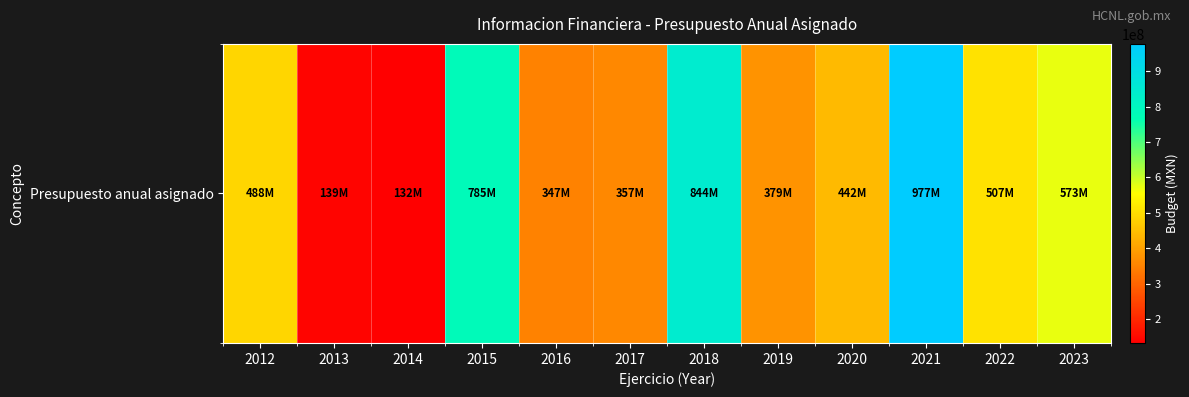

Reading right to left, extract all data points from this chart.

573096864	507096864	976862025	441603539	378741300	844441557	357000000	347000000	784903890	132261166	139222280	488344106